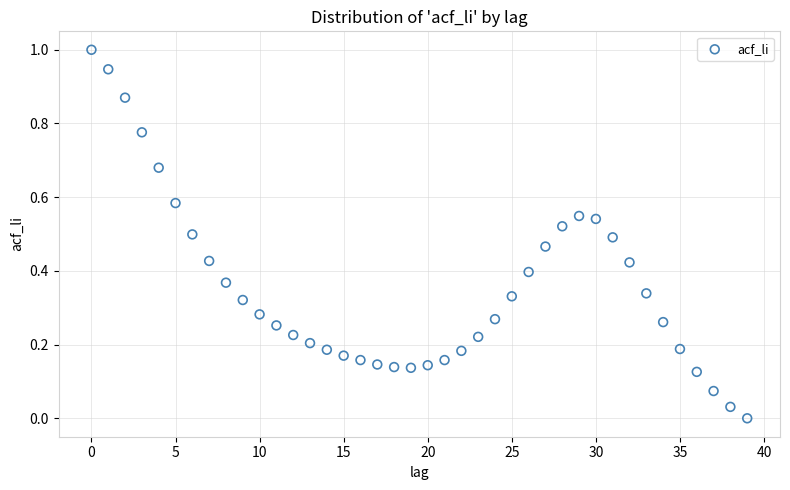

What is the range of Y values (max minus min)?

1.0